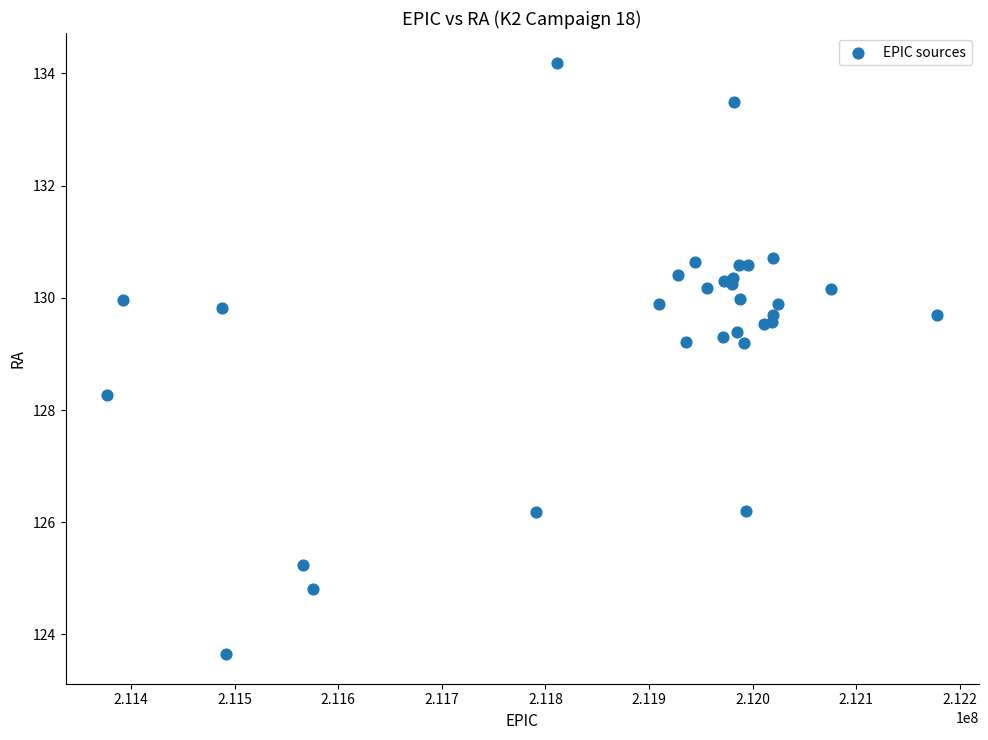

What Y value in the scatter plot is closest to 128?

128.3